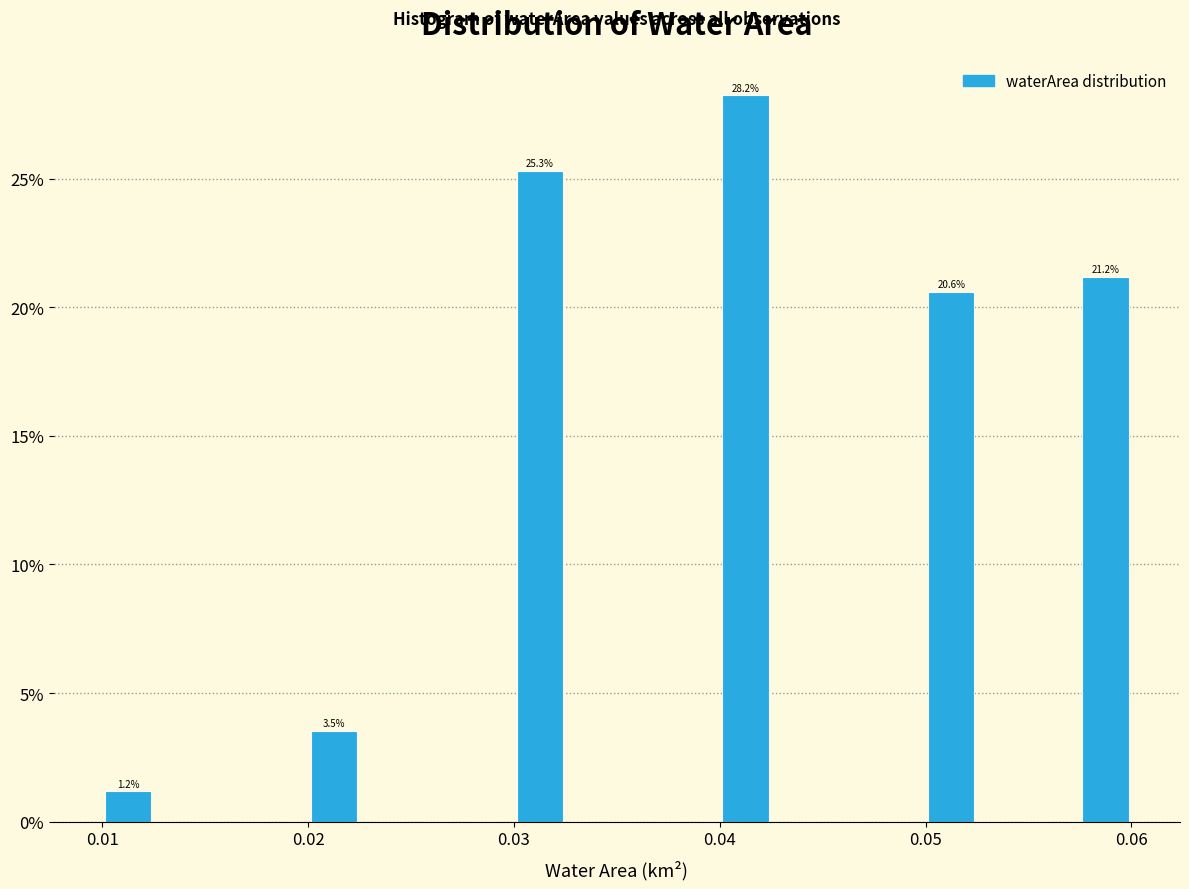

Read against the x-axis, roughly where is the centre of the tallest bar?

0.041